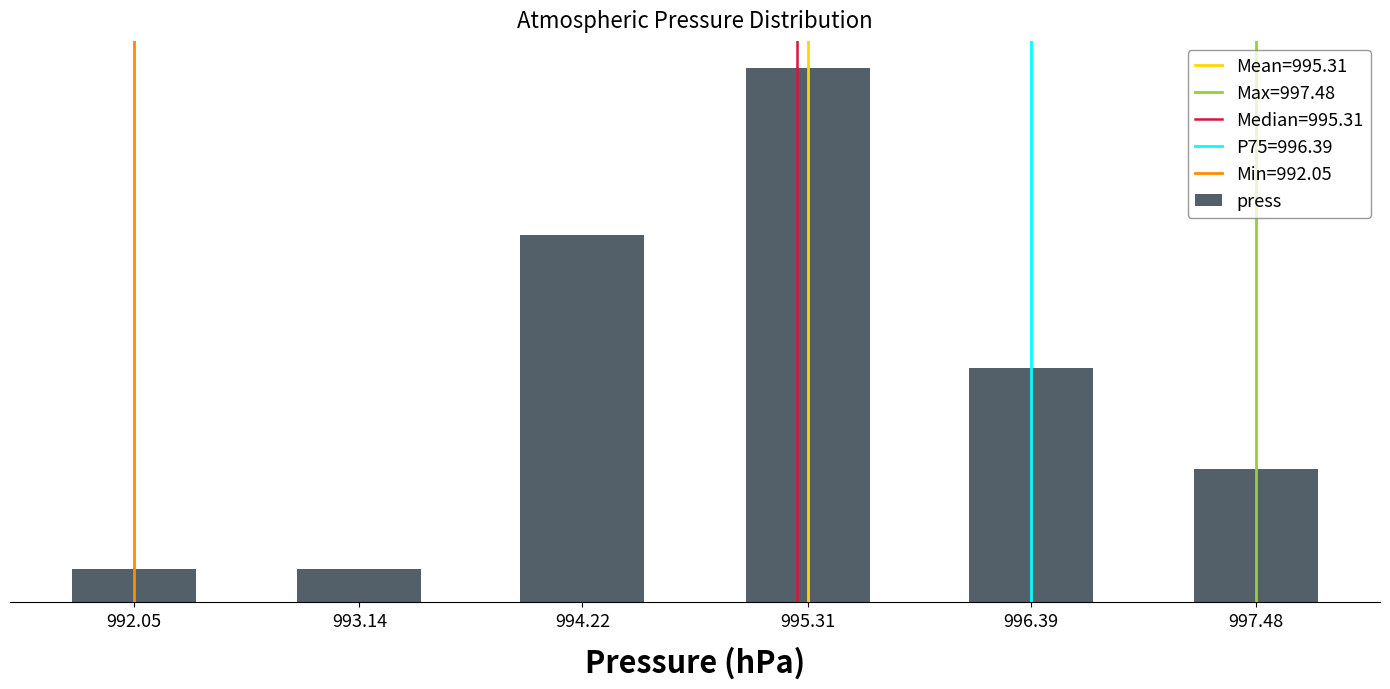

Which category has the highest value across all series?

995.31